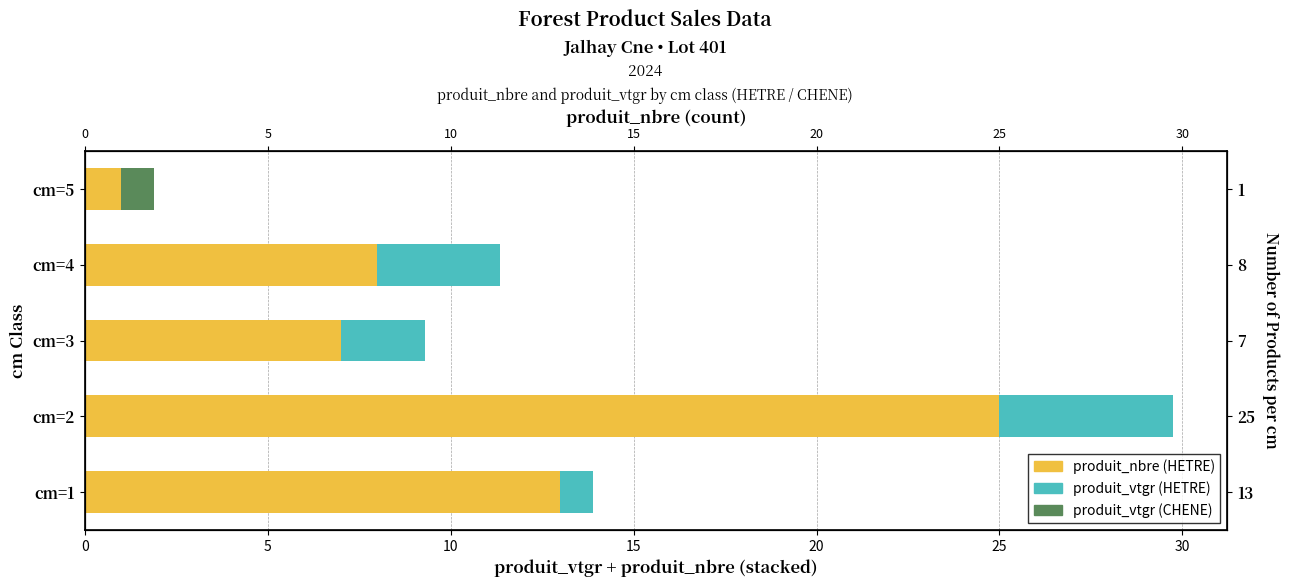

Rank the series at cm=1 from lowest to highest value.

produit_vtgr, produit_nbre